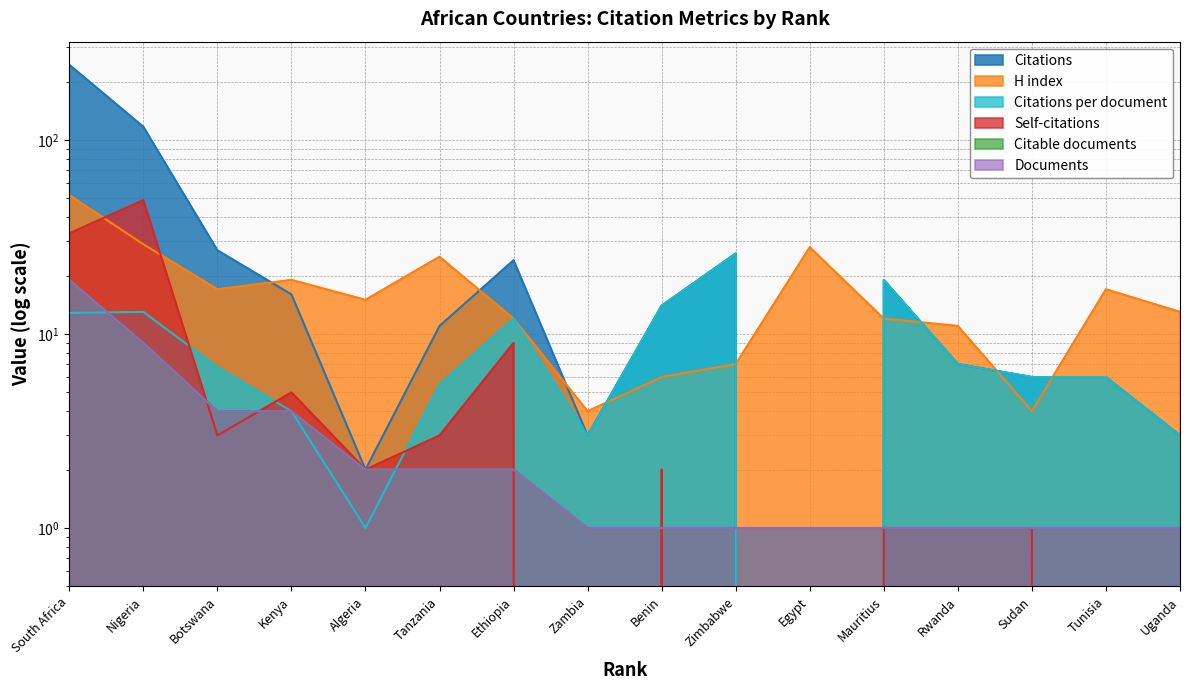

True or false: Self-citations has more than 0 interior local peaks.

True